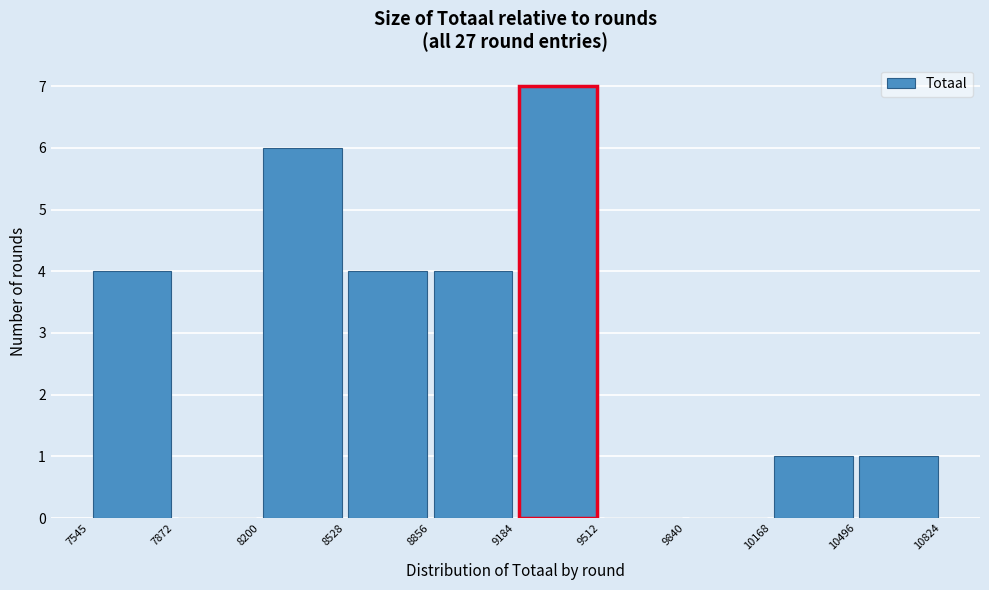

Over which range of the x-axis is the bar tallest?

9184 to 9512